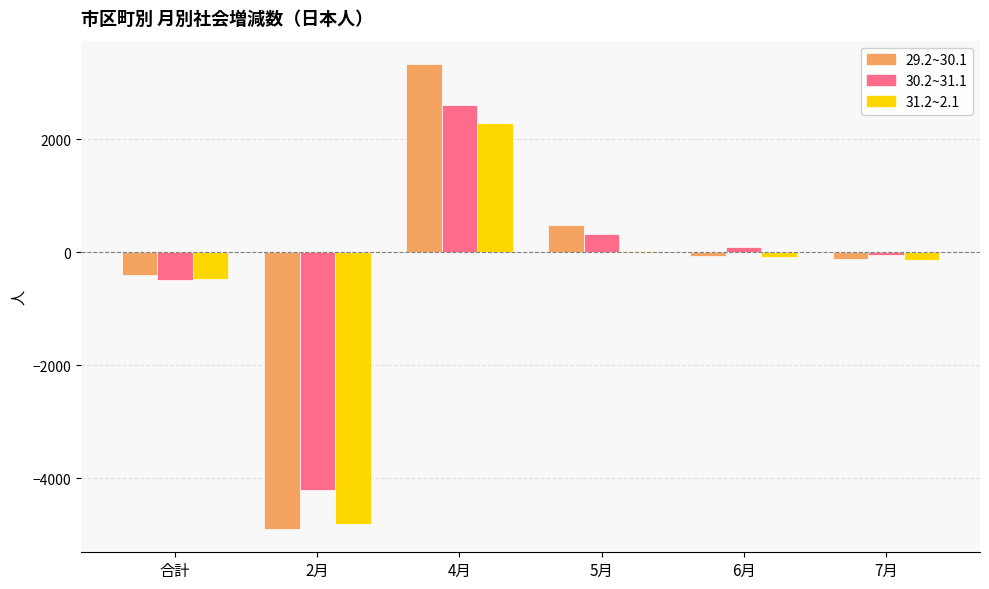

What position from the right is 2月?

5